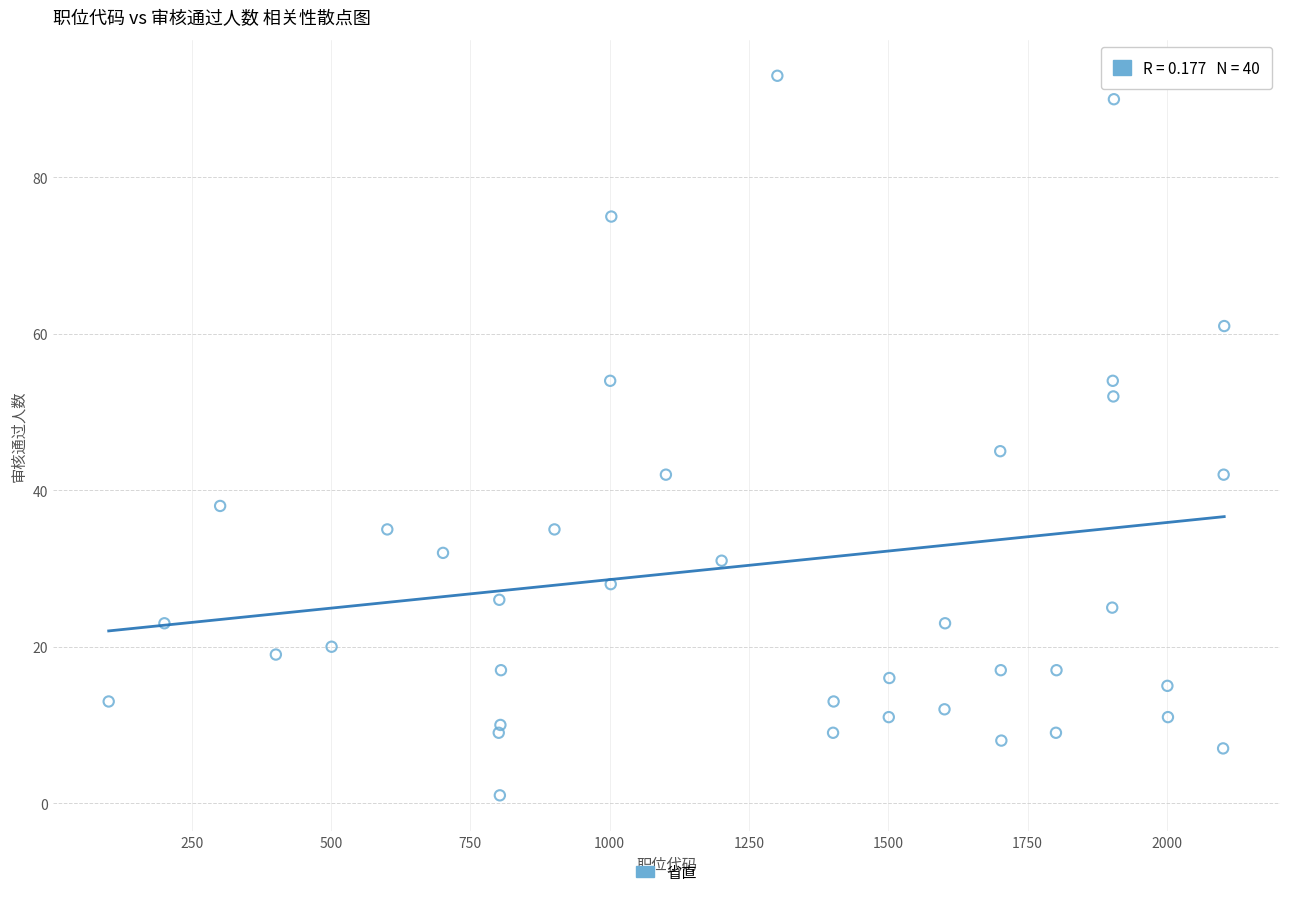

What Y value in the scatter plot is closest to 47?

45